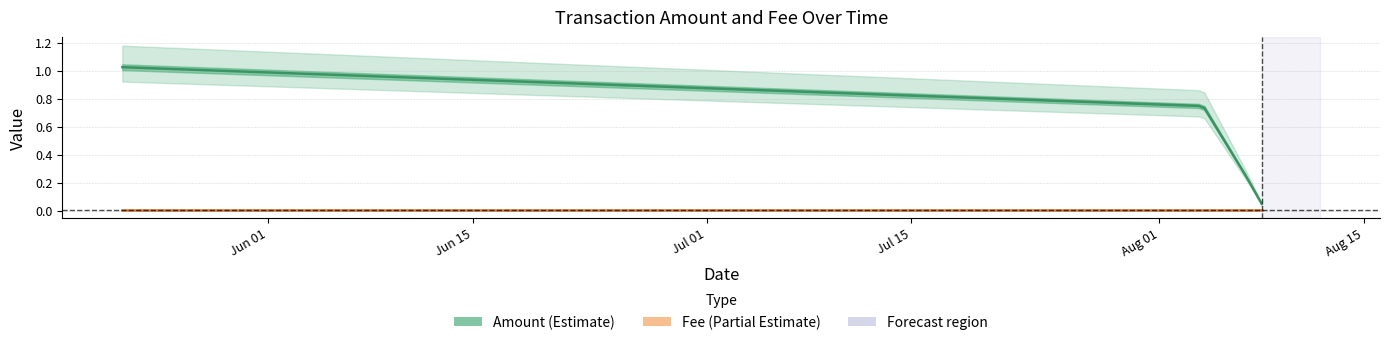

Which series has the widest spread of values?

Amount